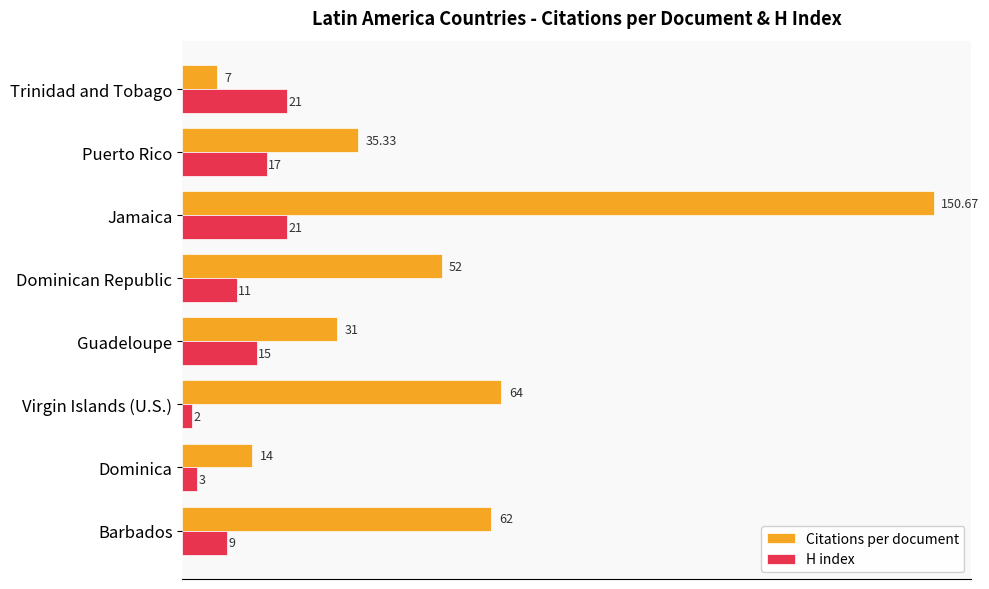

What is the difference between the highest and lowest values at Dominican Republic?

41.0